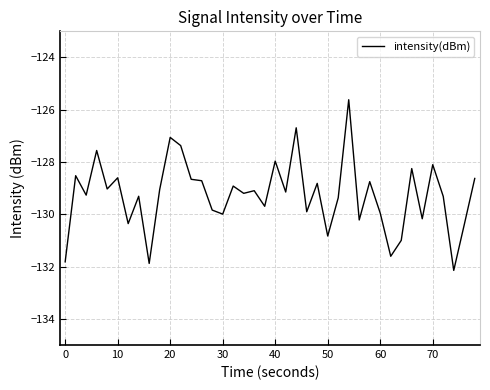

What is the maximum value shown in the chart?

-125.6